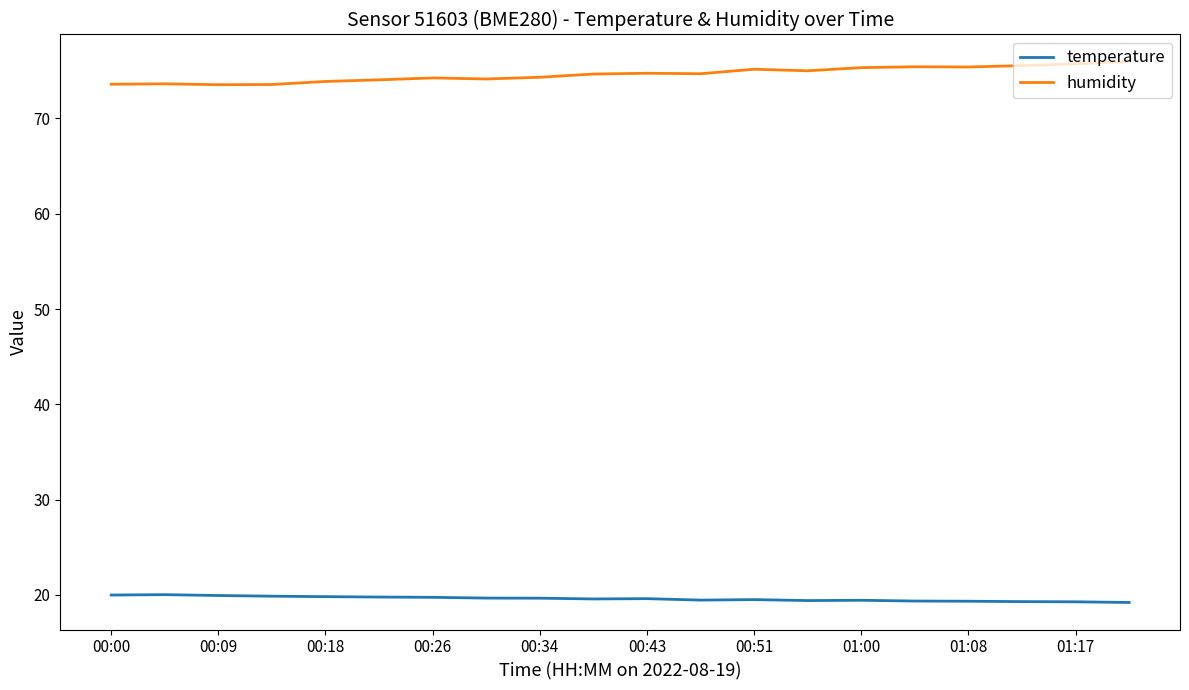

True or false: temperature and humidity cross at least once.

False